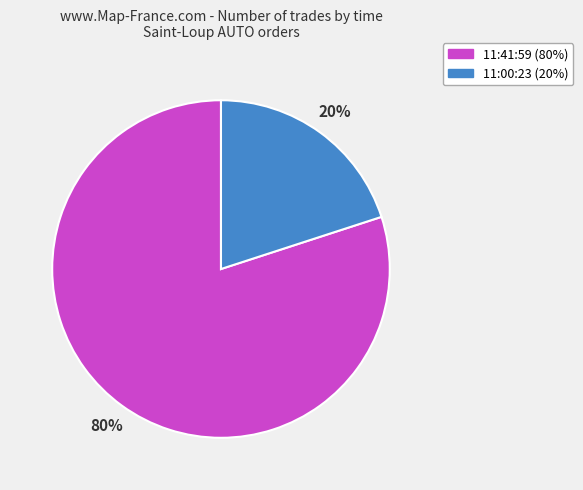

Is it true that 11:00:23 is 20% of the pie?

True